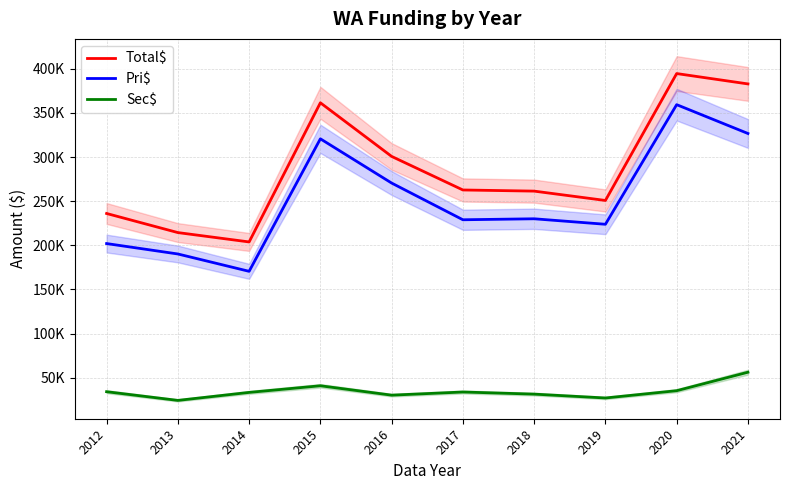

True or false: Sec$ has a value of 58338.3 at 2012.

False